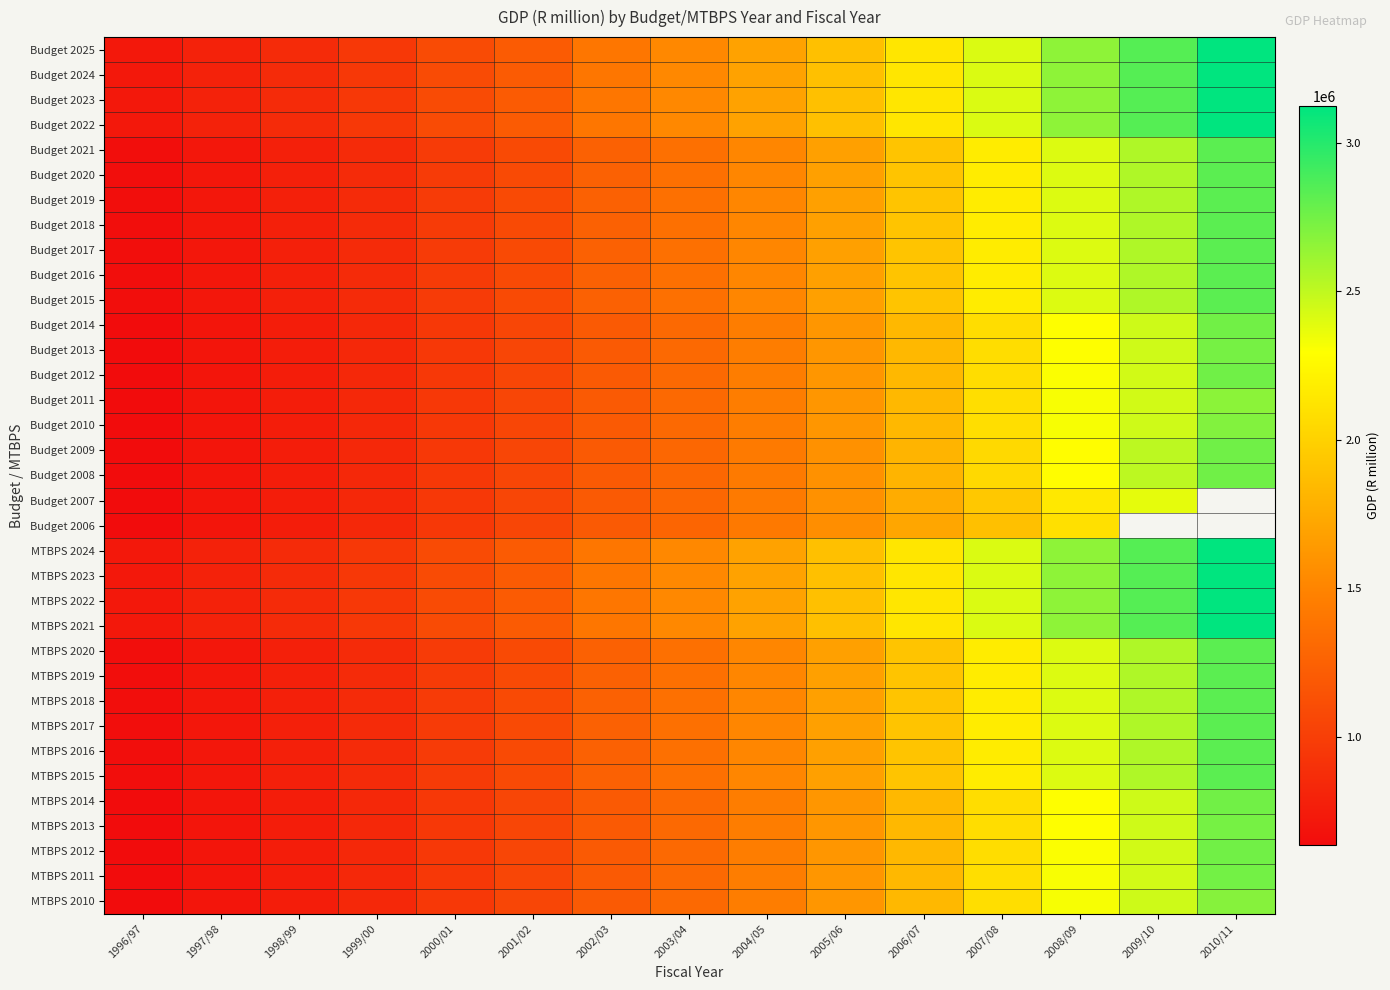

True or false: Budget 2021 has a value of 1496771.3 at 2008/09.

False